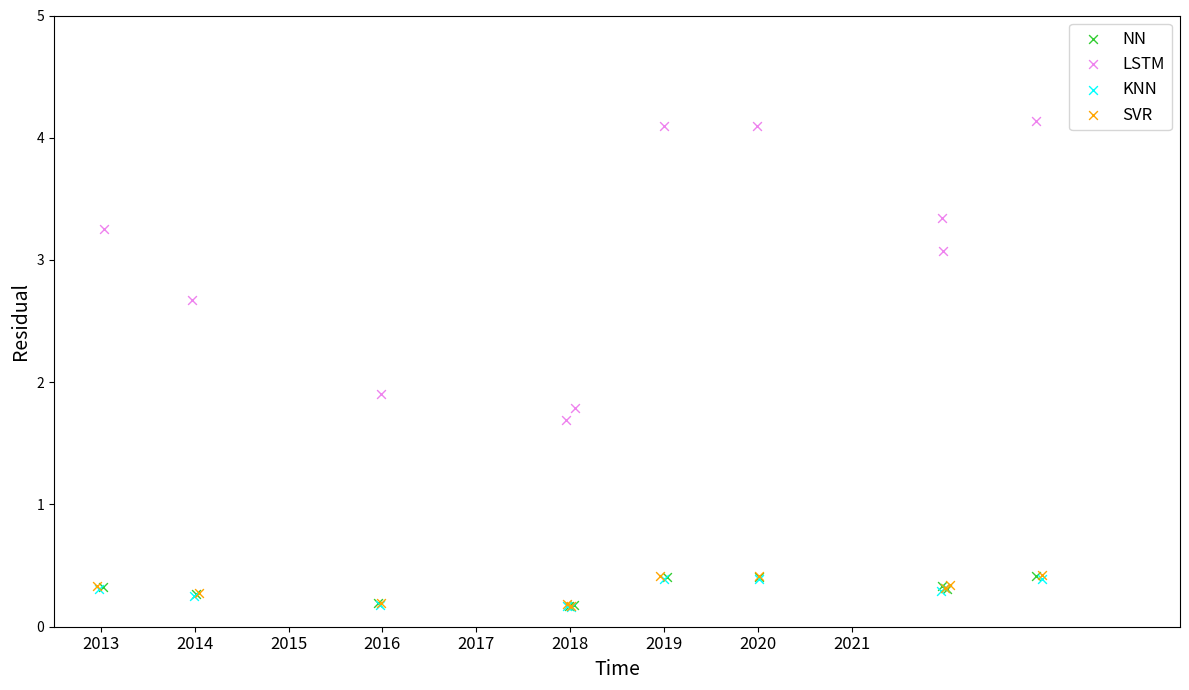

Which series contains the highest Y value?

LSTM